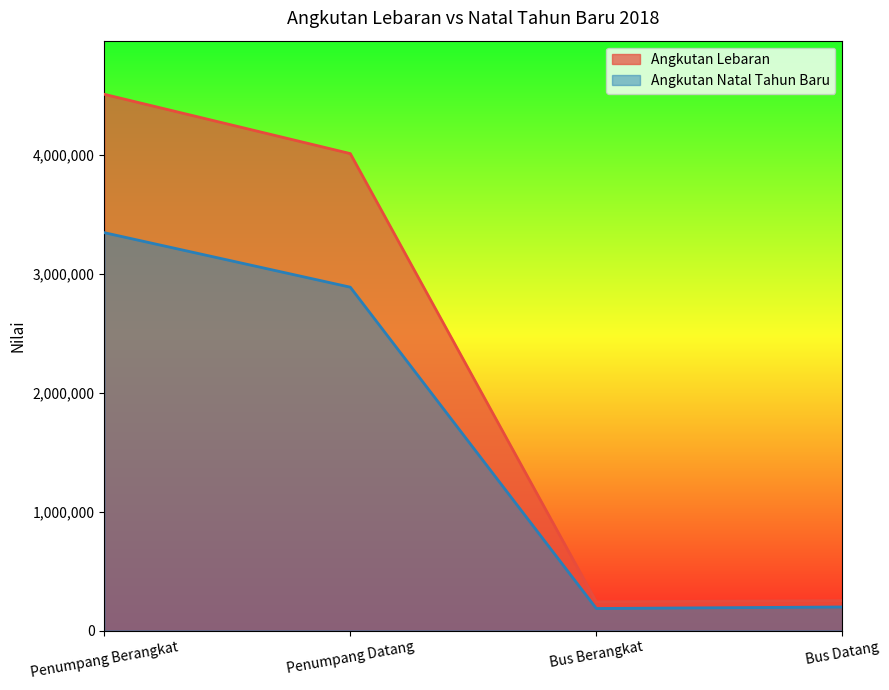

Reading right to left, what are all the values shown in this chart?

Angkutan Lebaran: Bus Datang=251547	Bus Berangkat=241359	Penumpang Datang=4010876	Penumpang Berangkat=4509601
Angkutan Natal Tahun Baru: Bus Datang=198045	Bus Berangkat=185279	Penumpang Datang=2887405	Penumpang Berangkat=3345924